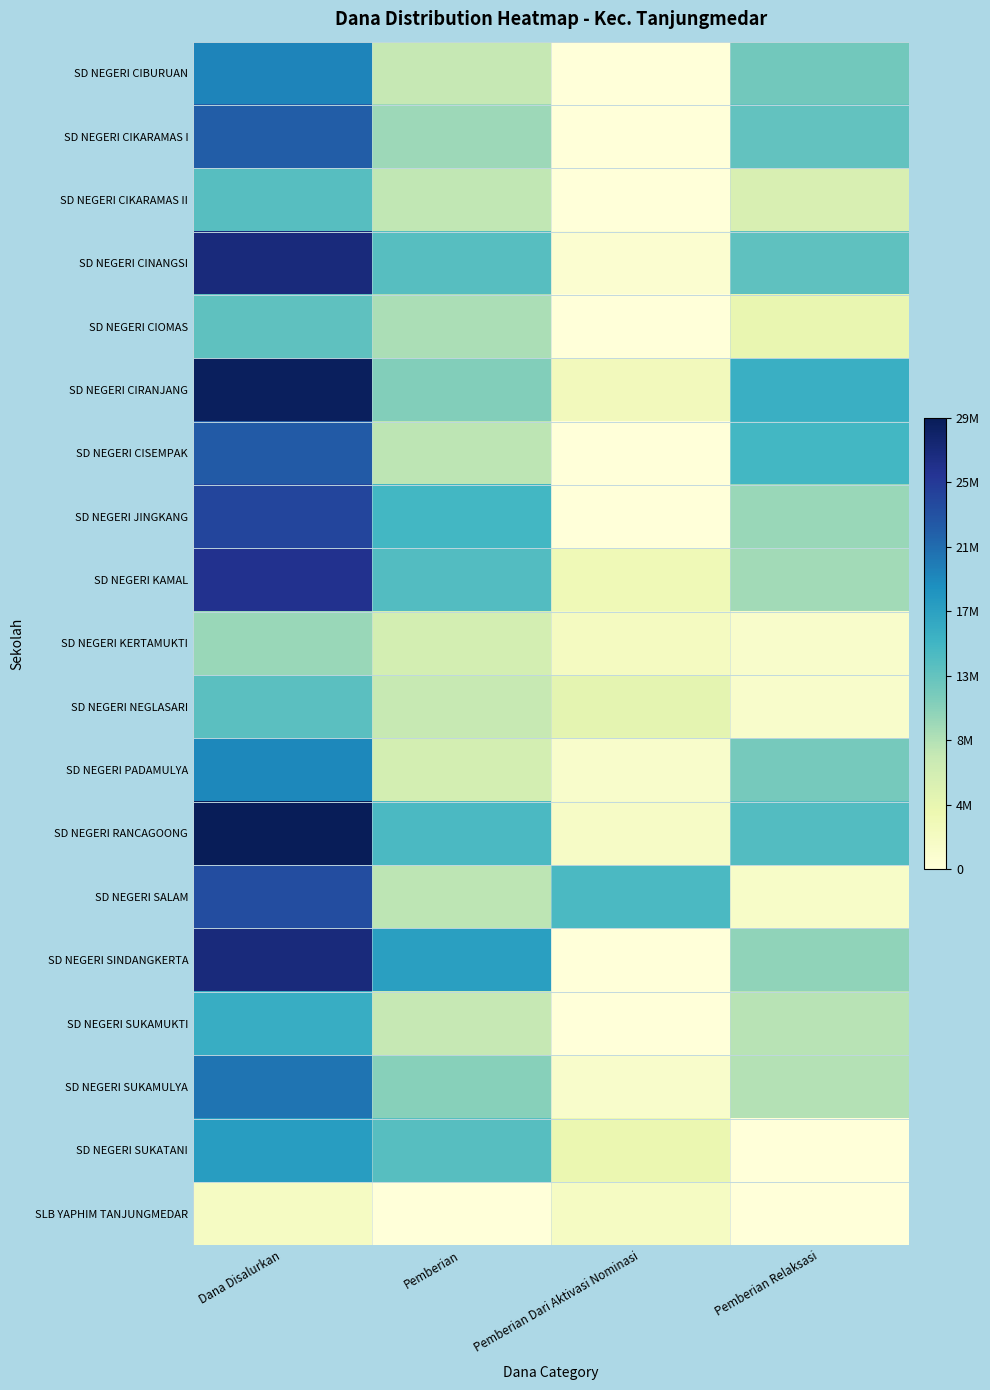

At how many categories does at least one series exceed 6324431?

4